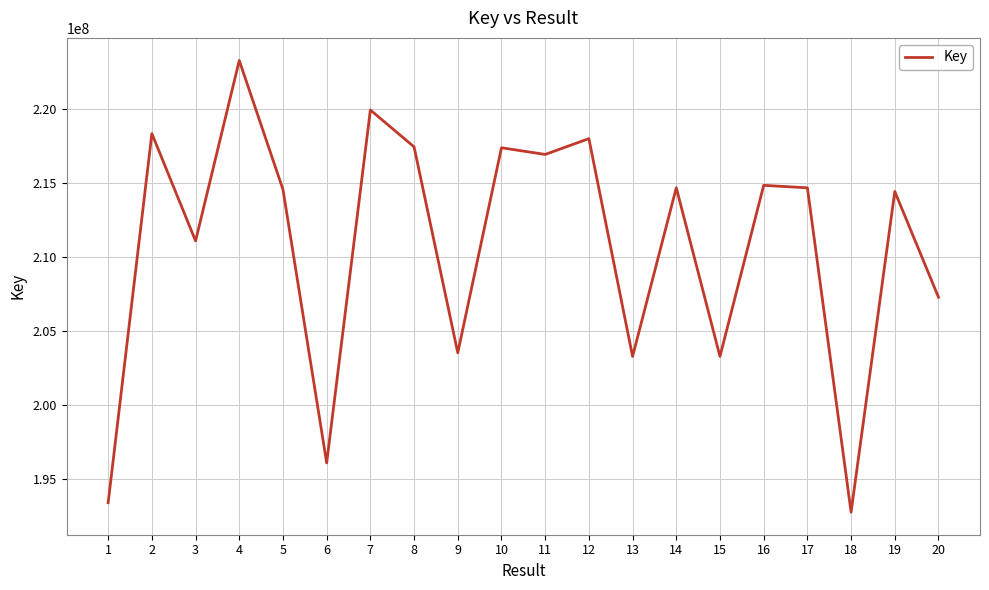

What is the greatest value displayed?

223297684